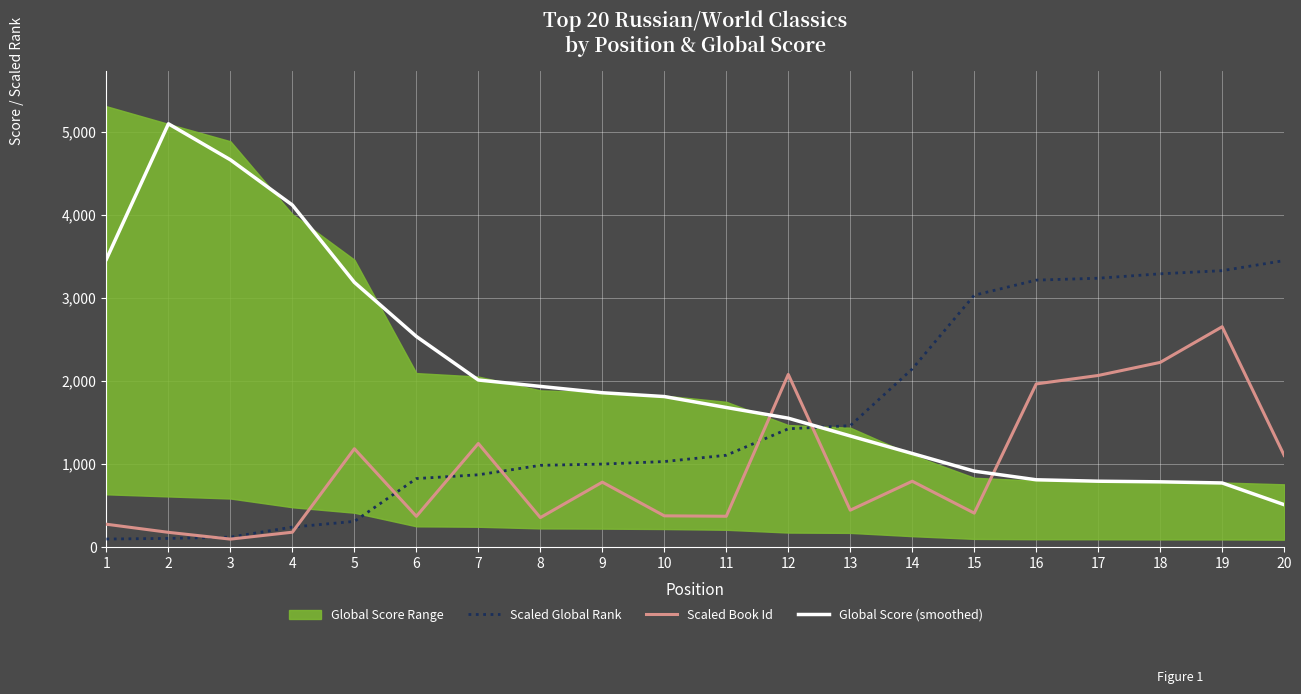

What is the smallest value displayed?

97.7